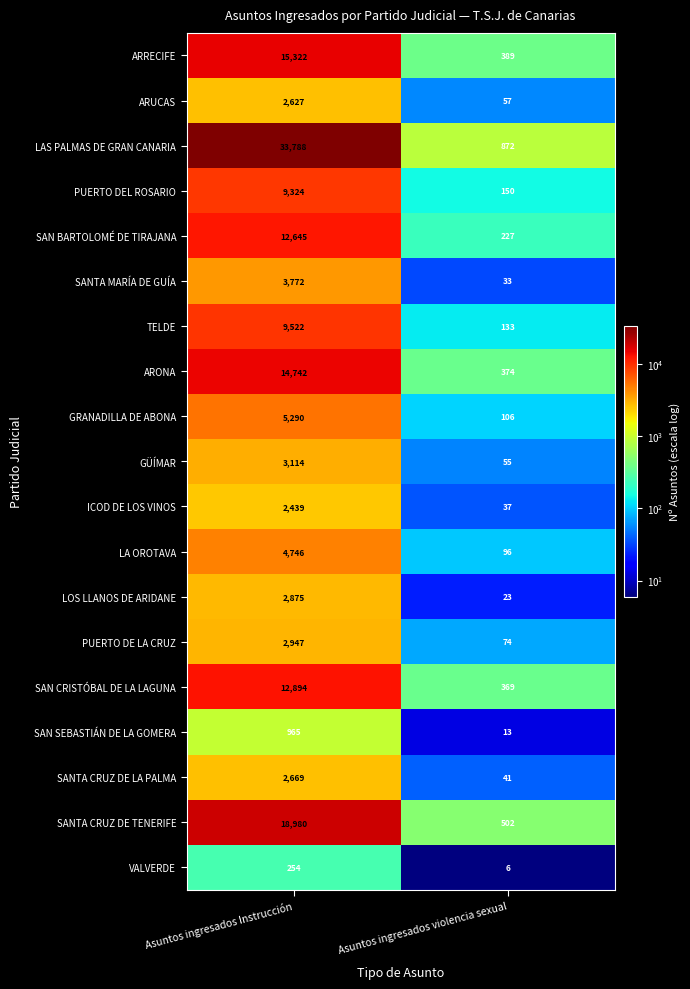

At Asuntos ingresados violencia sexual, list the series in order from smallest to largest.

VALVERDE, SAN SEBASTIÁN DE LA GOMERA, LOS LLANOS DE ARIDANE, SANTA MARÍA DE GUÍA, ICOD DE LOS VINOS, SANTA CRUZ DE LA PALMA, GÜÍMAR, ARUCAS, PUERTO DE LA CRUZ, LA OROTAVA, GRANADILLA DE ABONA, TELDE, PUERTO DEL ROSARIO, SAN BARTOLOMÉ DE TIRAJANA, SAN CRISTÓBAL DE LA LAGUNA, ARONA, ARRECIFE, SANTA CRUZ DE TENERIFE, LAS PALMAS DE GRAN CANARIA